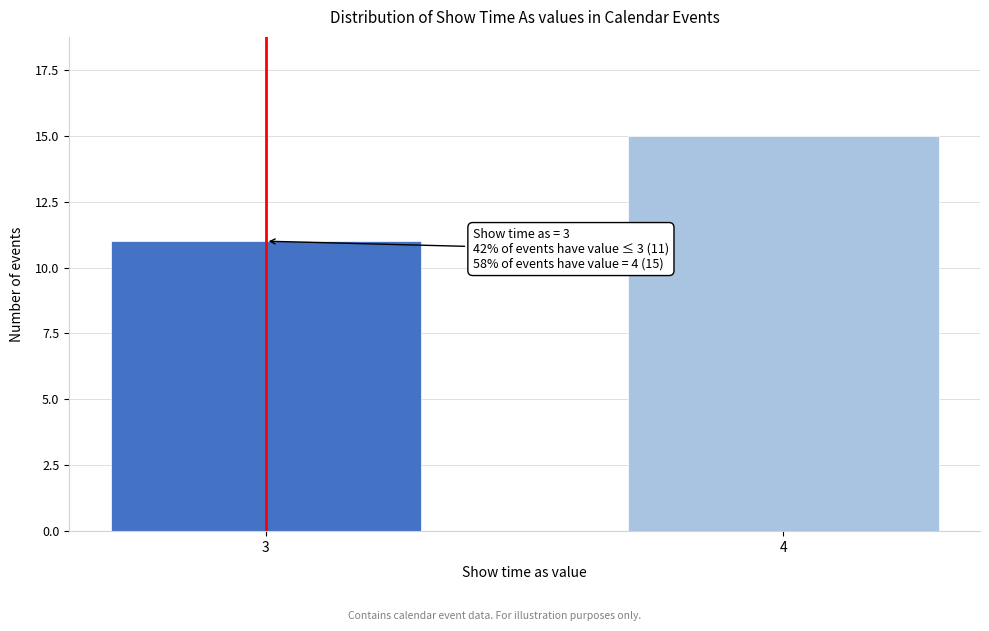

Reading right to left, extract all data points from this chart.

4=15	3=11